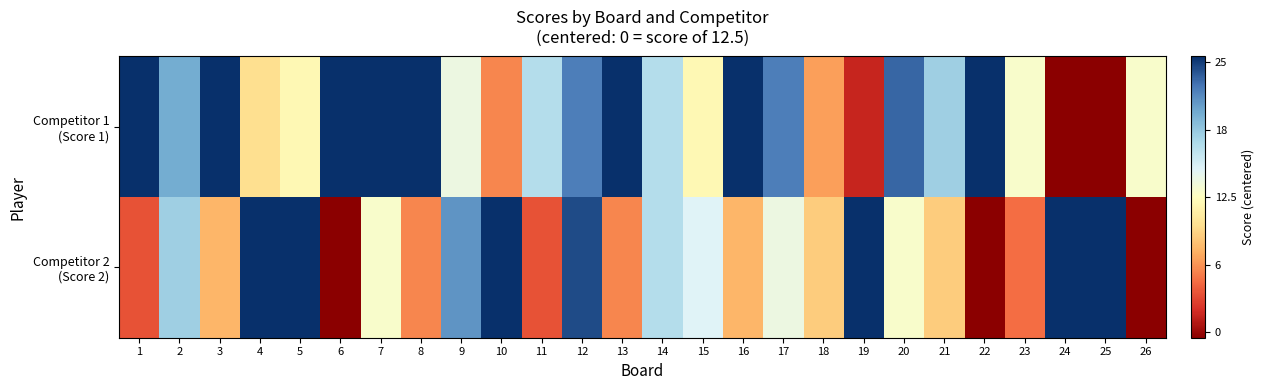

Rank the series by their average value, from highest to lowest.

Competitor 1 (Score 1), Competitor 2 (Score 2)